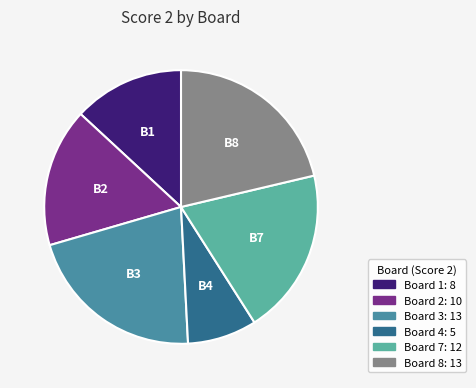

Is there any slice that represents more than half of the pie?

No